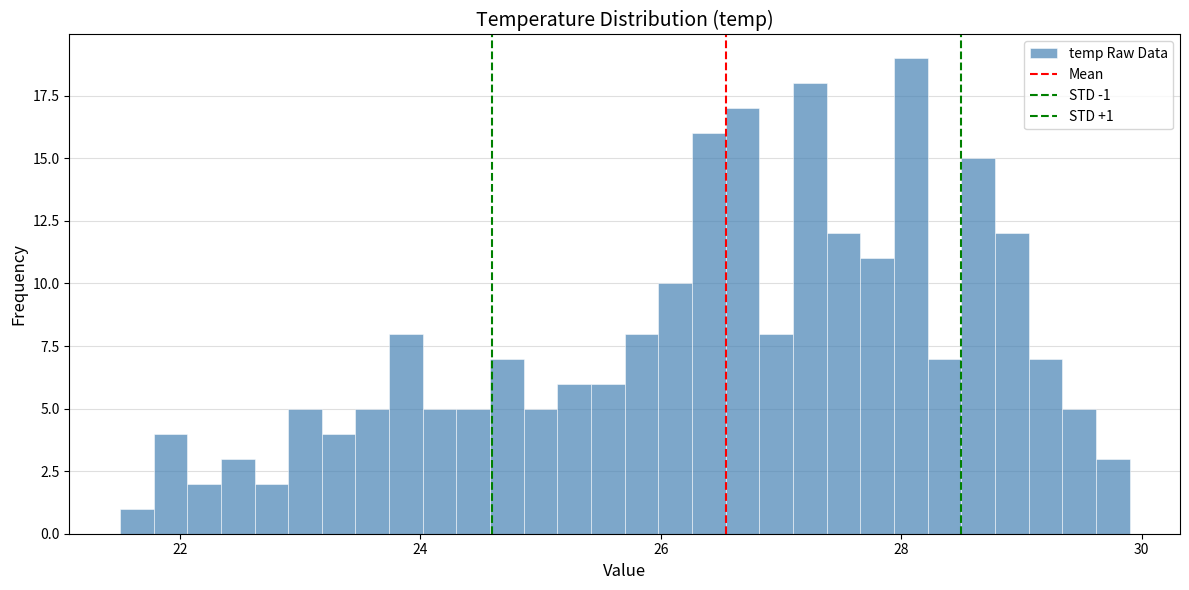

Read against the x-axis, roughly where is the centre of the tallest bar?

28.0